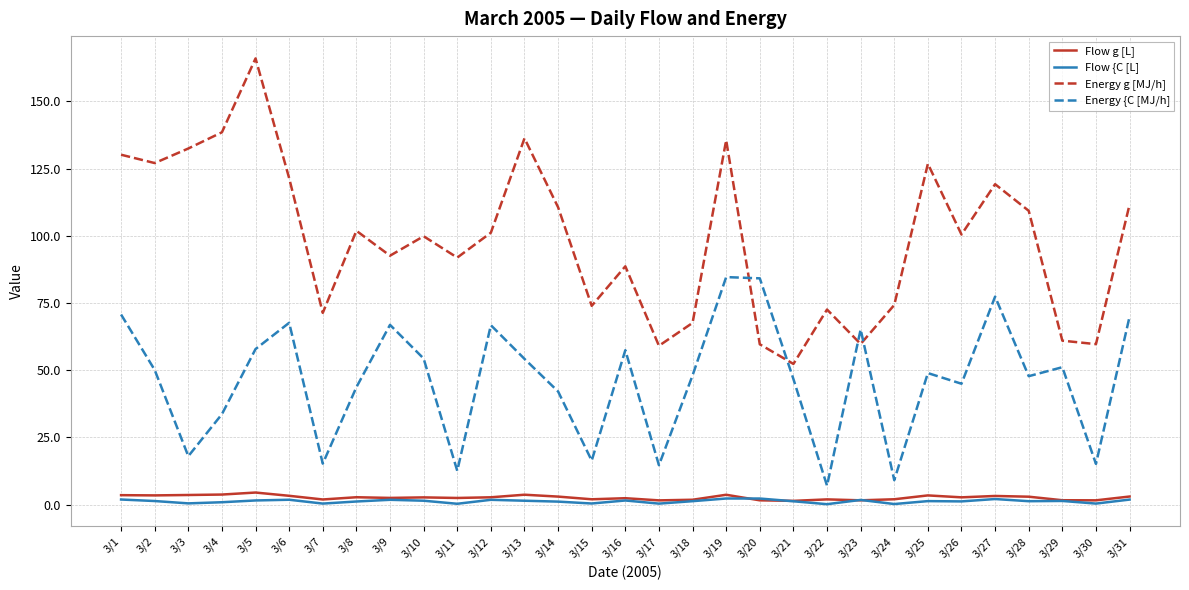

Where does the Energy g [MJ/h] series first go above 100?

3/1